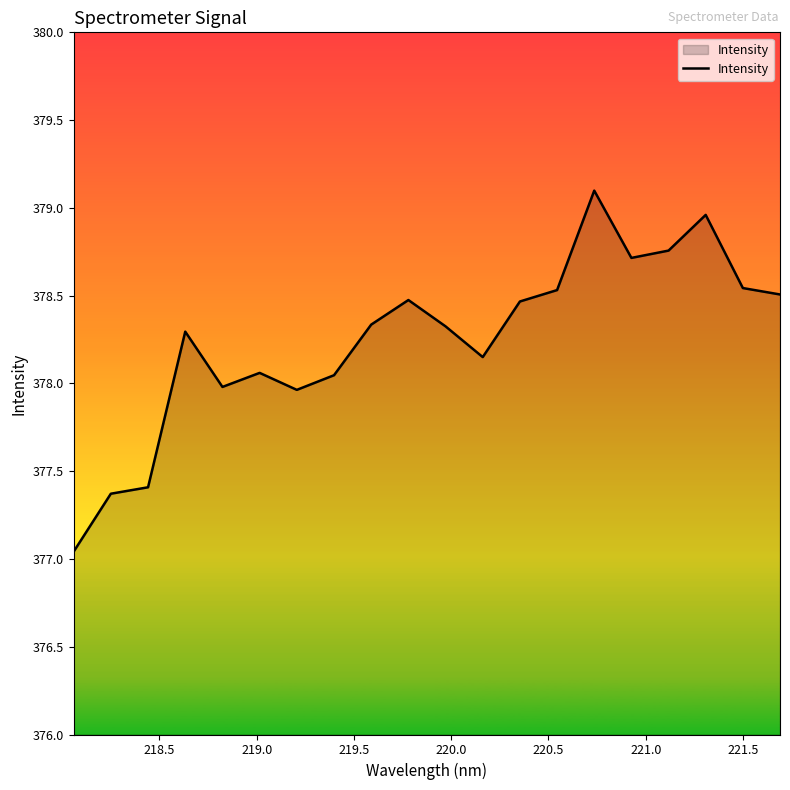

What is the greatest value displayed?

379.1